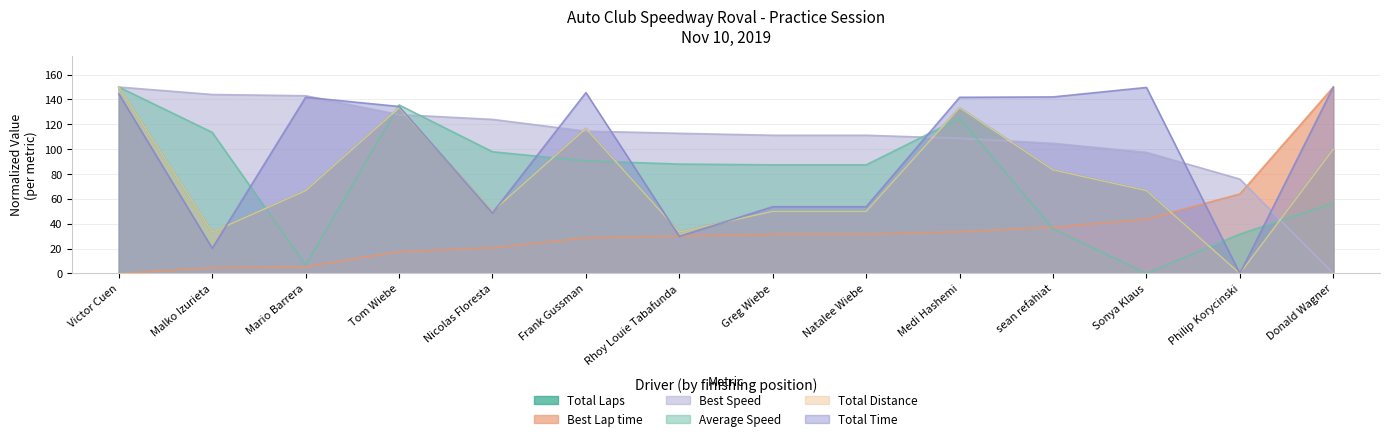

Read the Total Distance value at sean refahiat.

83.3